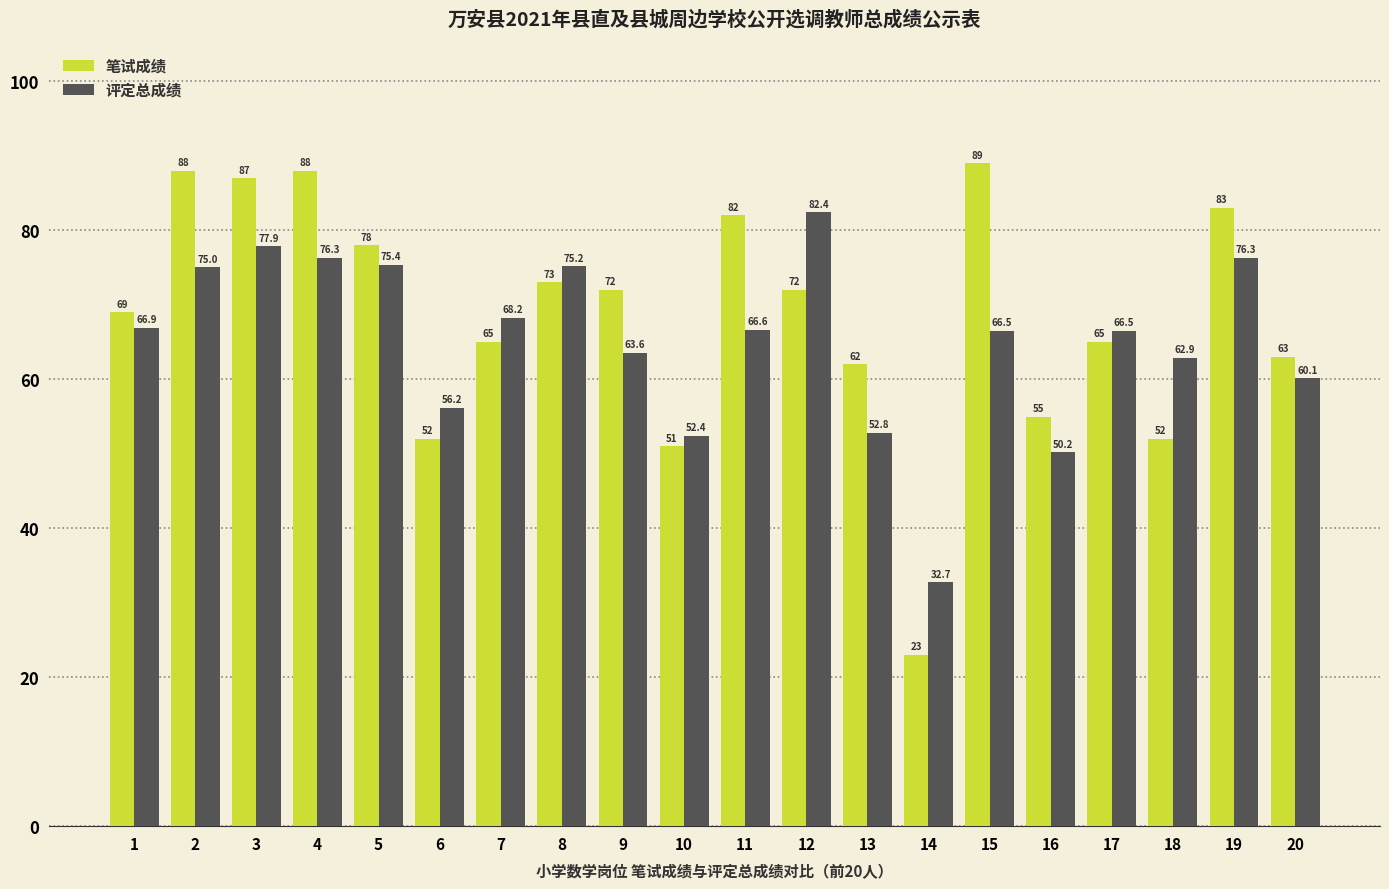

At how many categories does at least one series exceed 85?

4